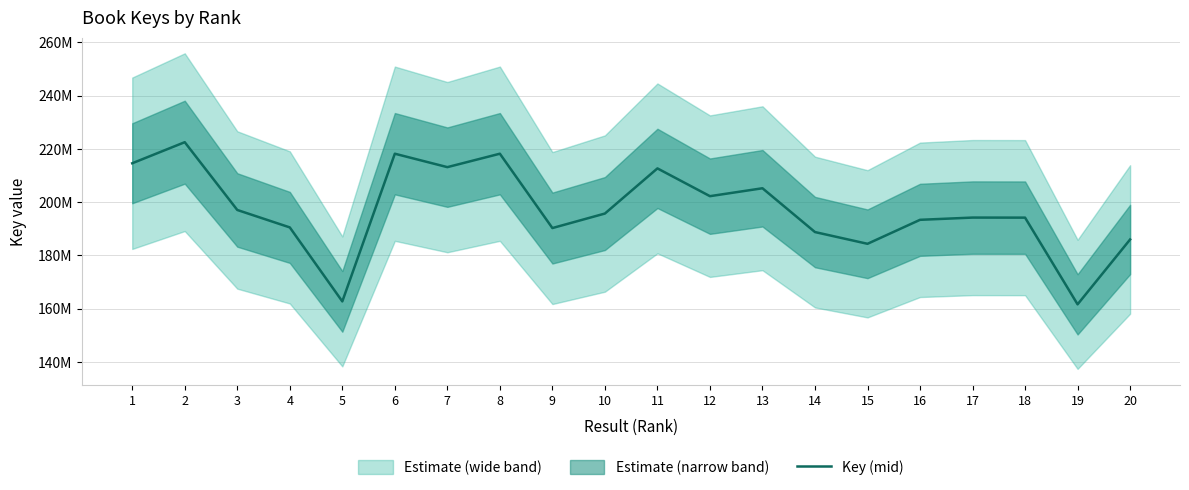

Rank the categories by value from highest to lowest.

2, 6, 8, 1, 7, 11, 13, 12, 3, 10, 17, 18, 16, 4, 9, 14, 20, 15, 5, 19